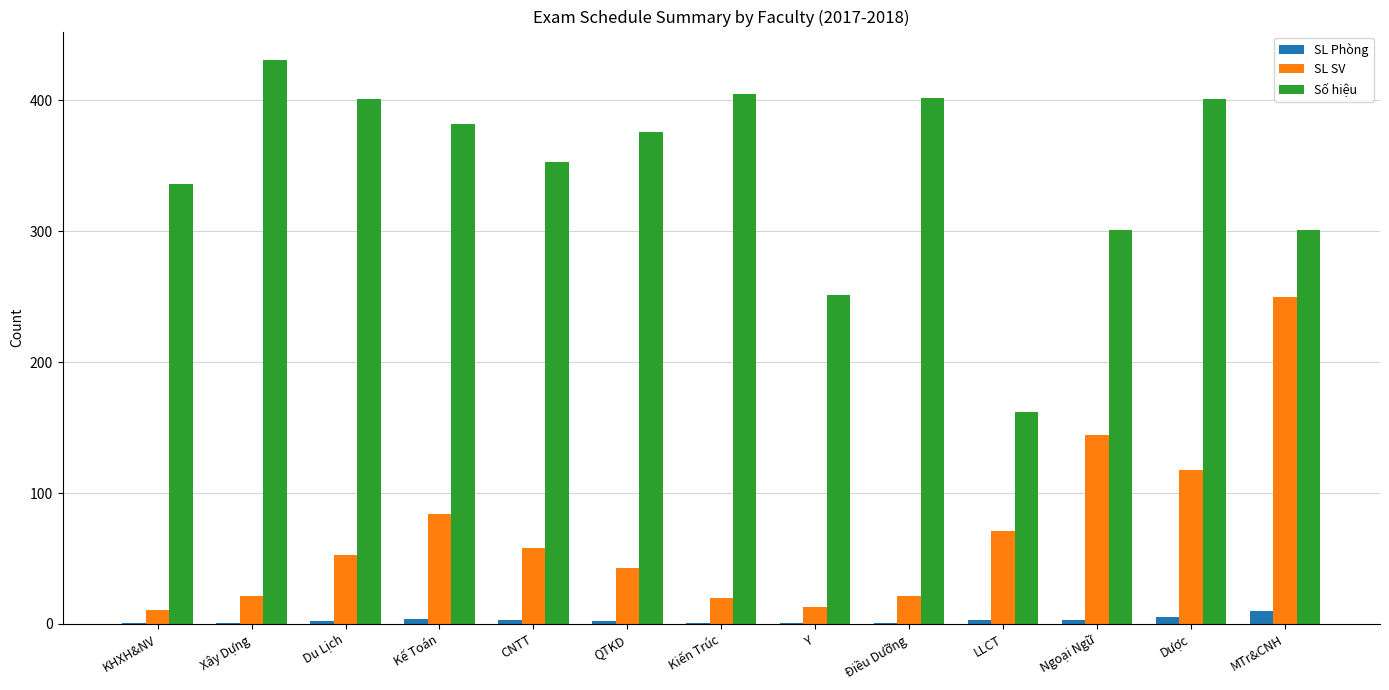

The value of Số hiệu at QTKD is 214. True or false?

False